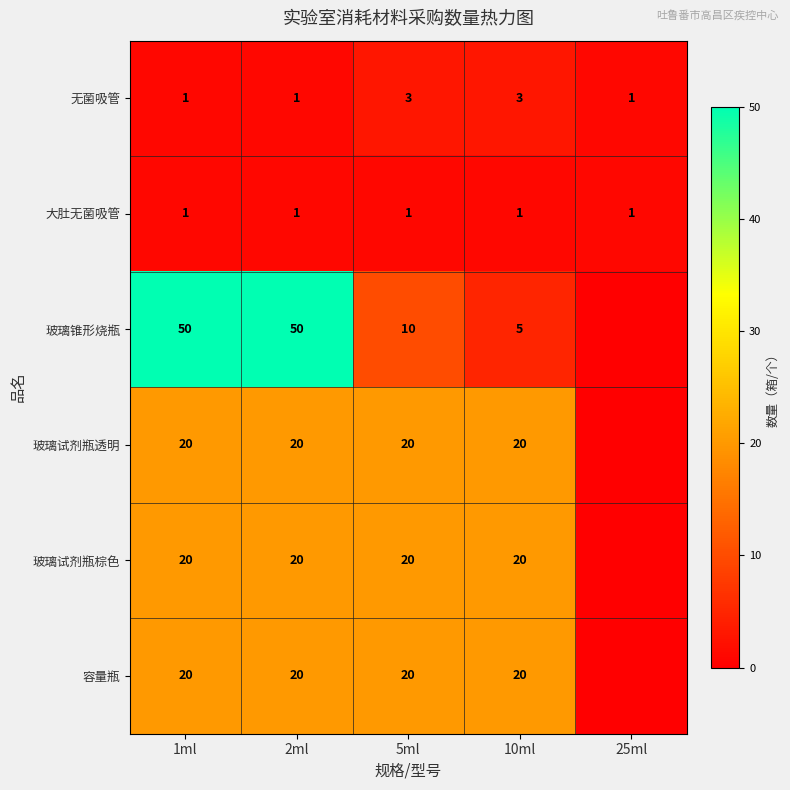

What is the difference between the highest and lowest values at 1ml?

49